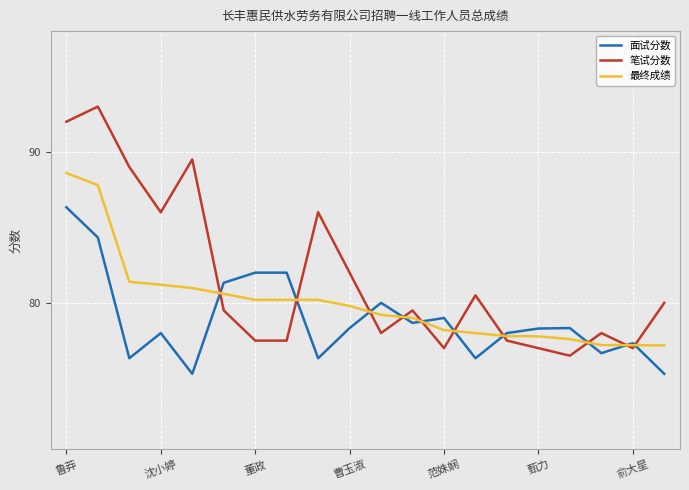

Count the number of categories in the chart.

20